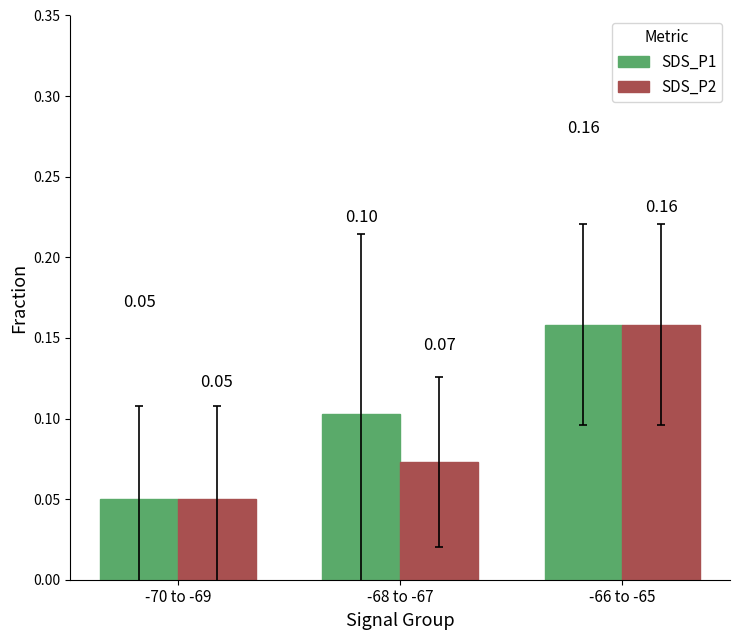

List the labels in order of SDS_P2 value, smallest first.

-70 to -69, -68 to -67, -66 to -65